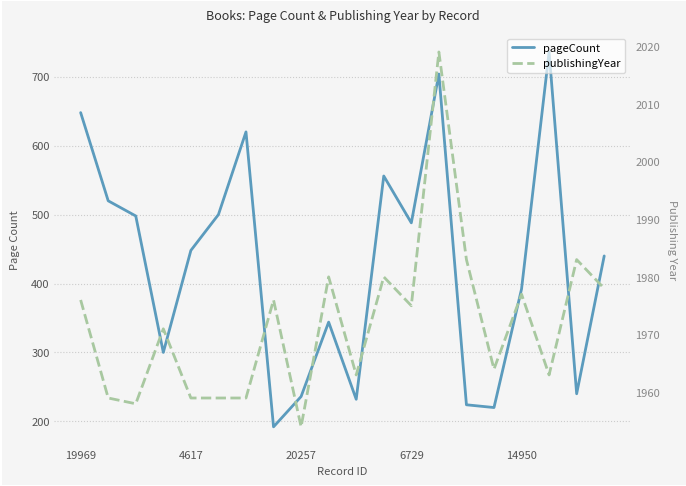

How many lines are shown in the chart?

2